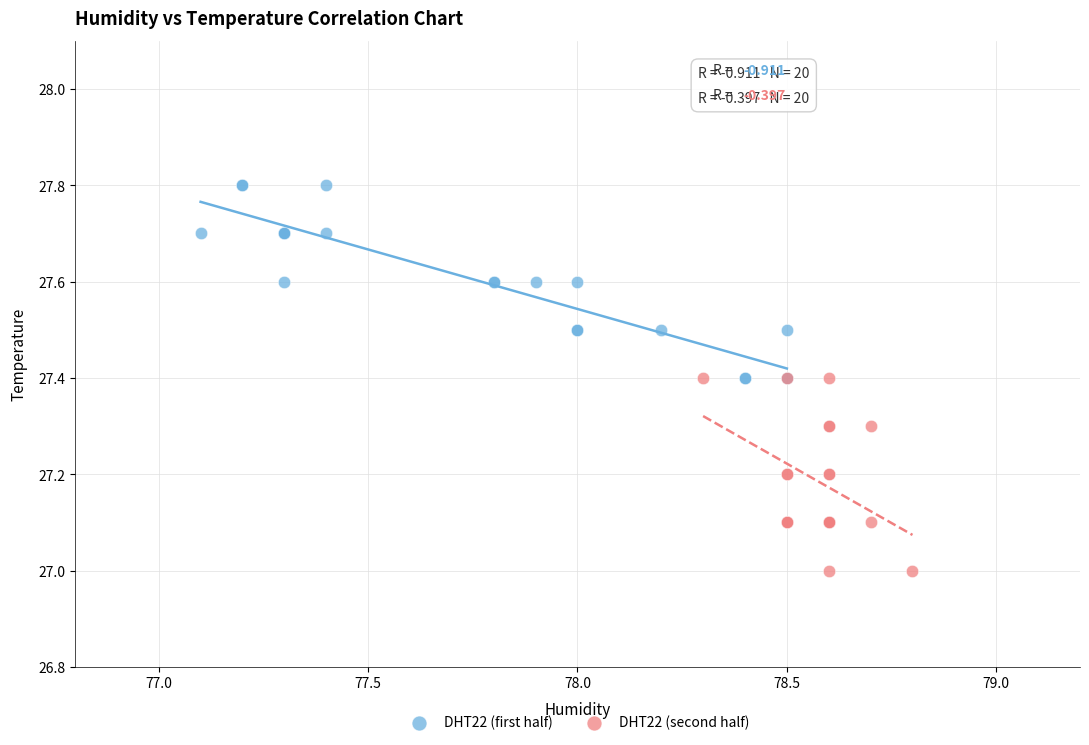

Which series contains the highest Y value?

DHT22 (first half)